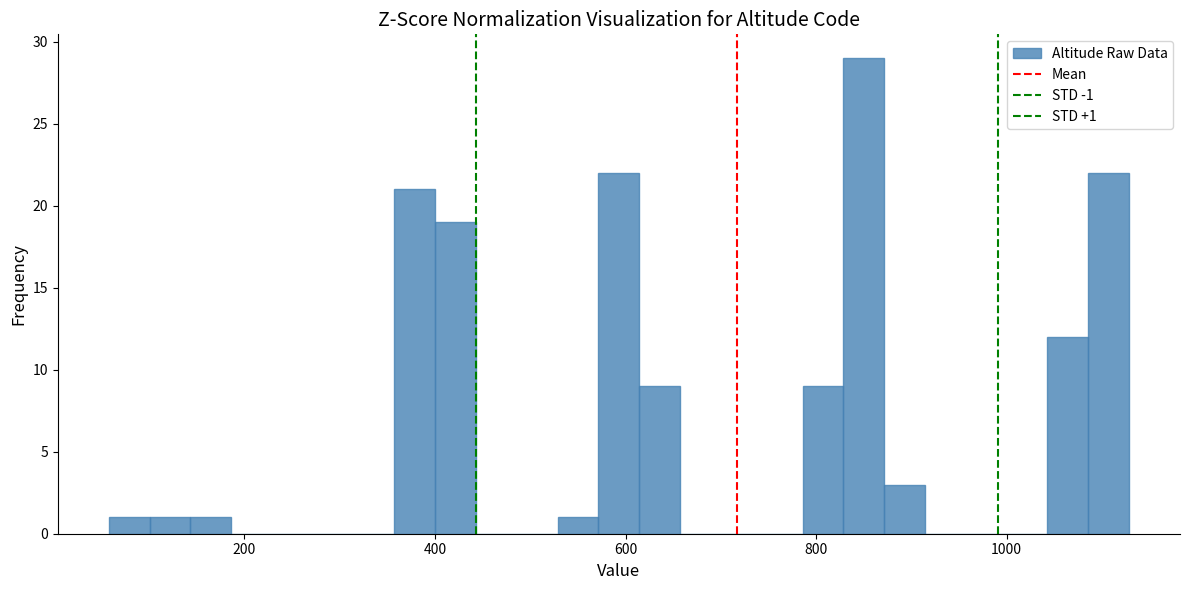

Around what value on the x-axis is the tallest bar? Give the approximate position of its centre, as read against the axis.

840